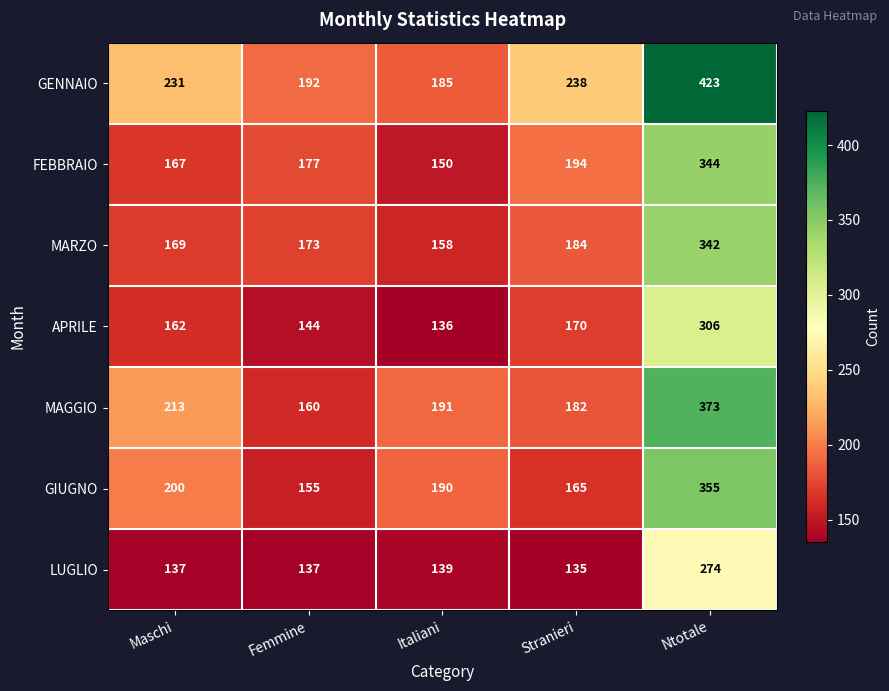

The value of APRILE at Ntotale is 166. True or false?

False